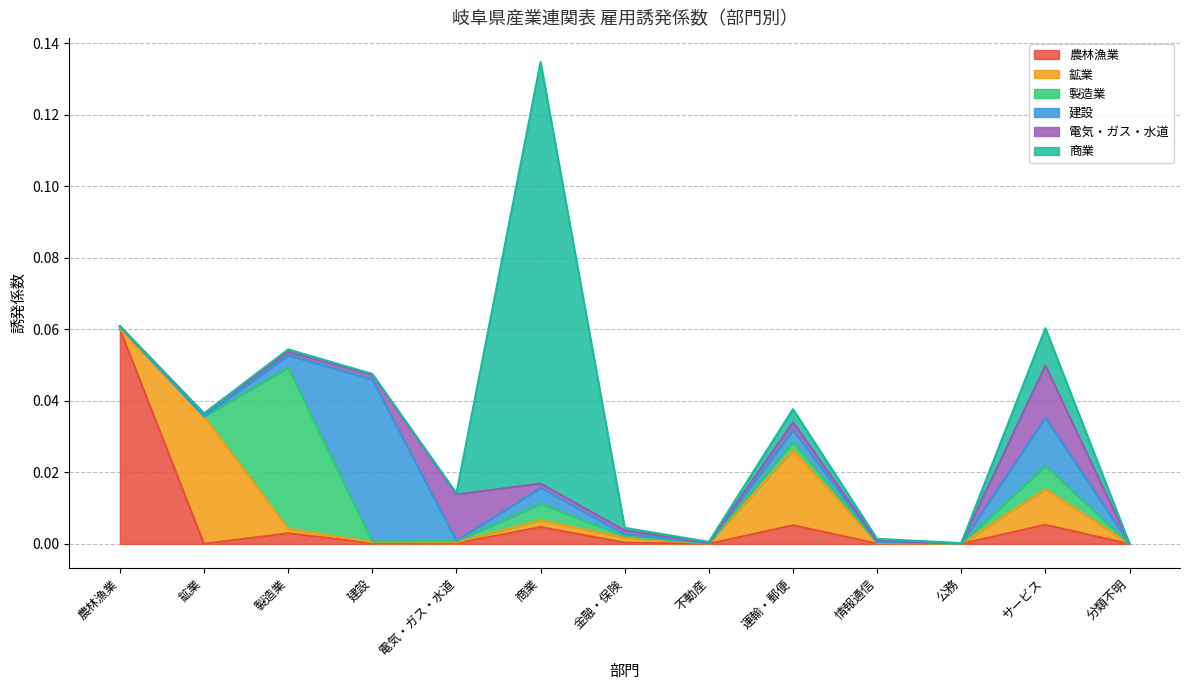

Which label corresponds to the largest value in the chart?

商業